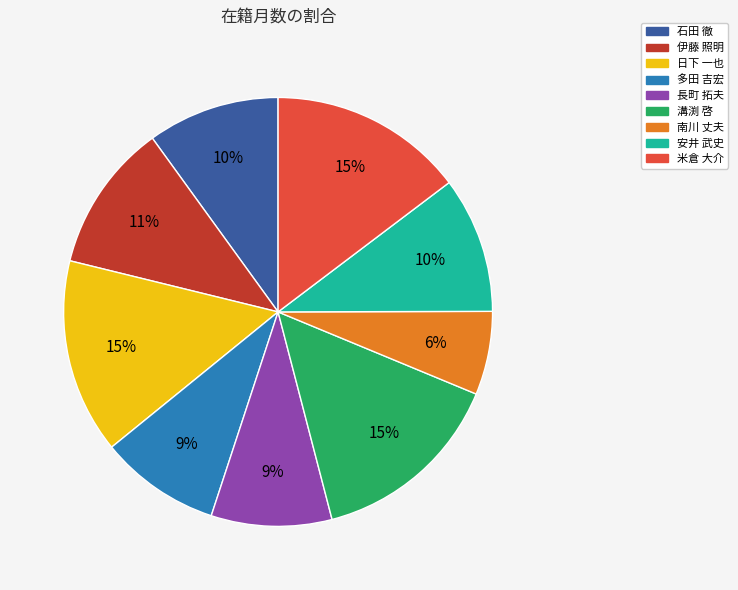

Which slice is the smallest?

南川 丈夫